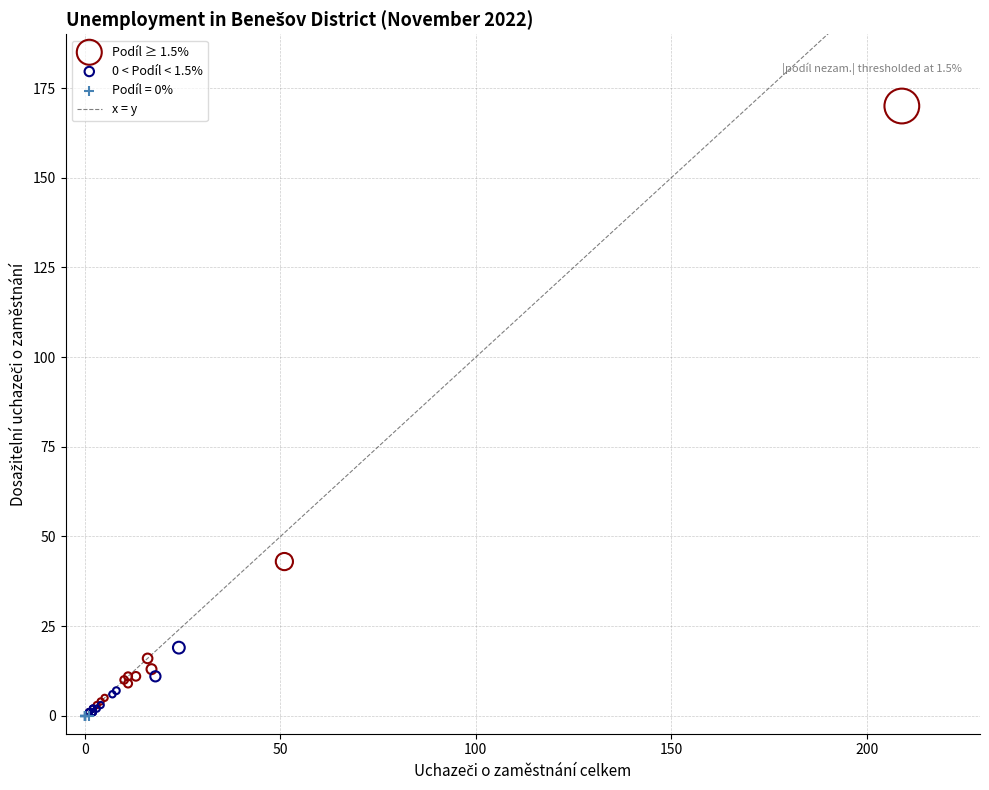

Which series reaches the maximum Y coordinate?

Podíl ≥ 1.5%